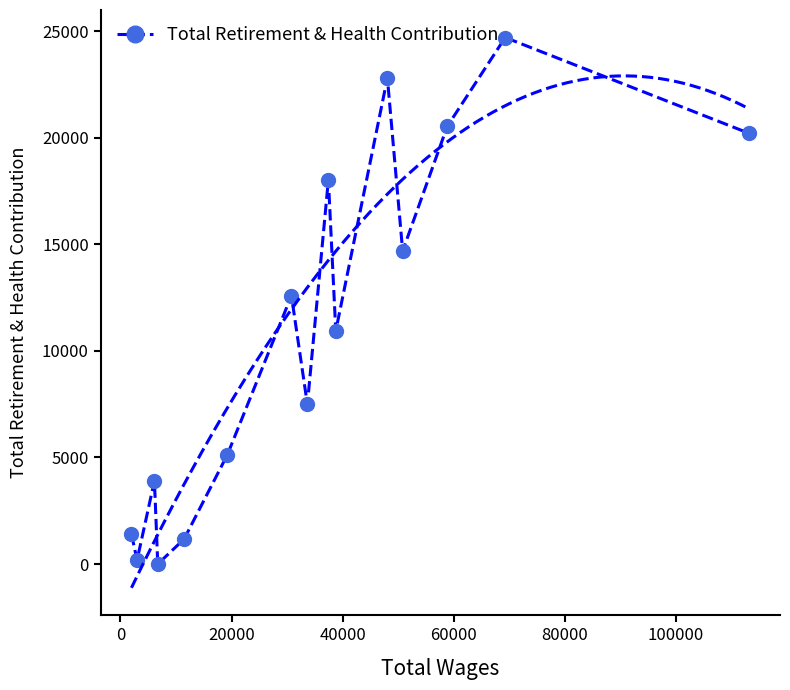

True or false: Total Retirement & Health Contribution has more than 0 points higher than both neighbors.

True